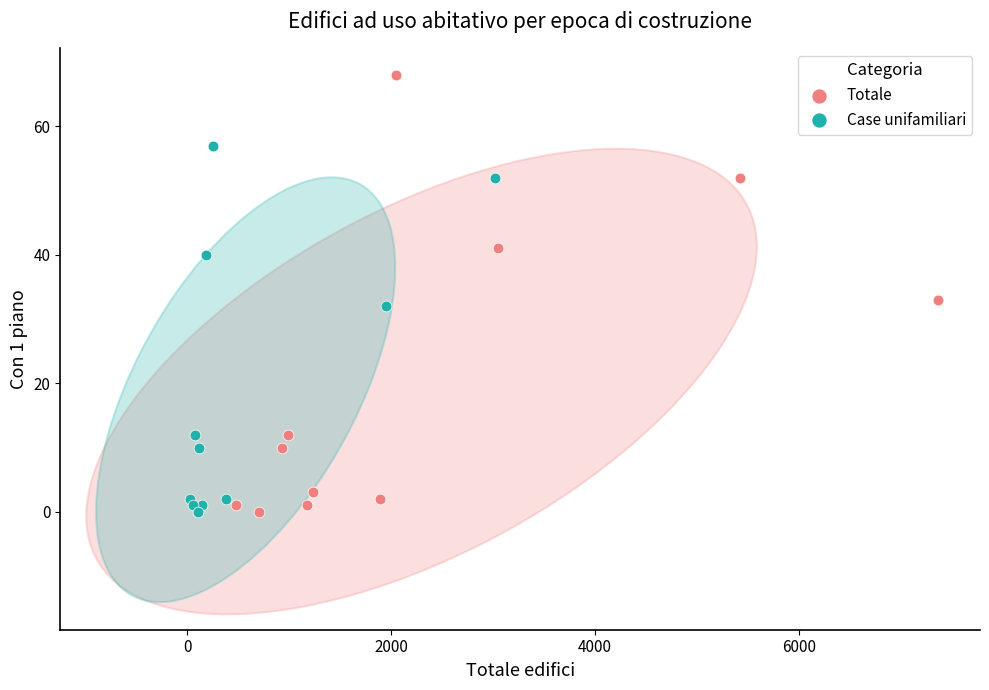

Which series has the widest spread of Y values?

Totale